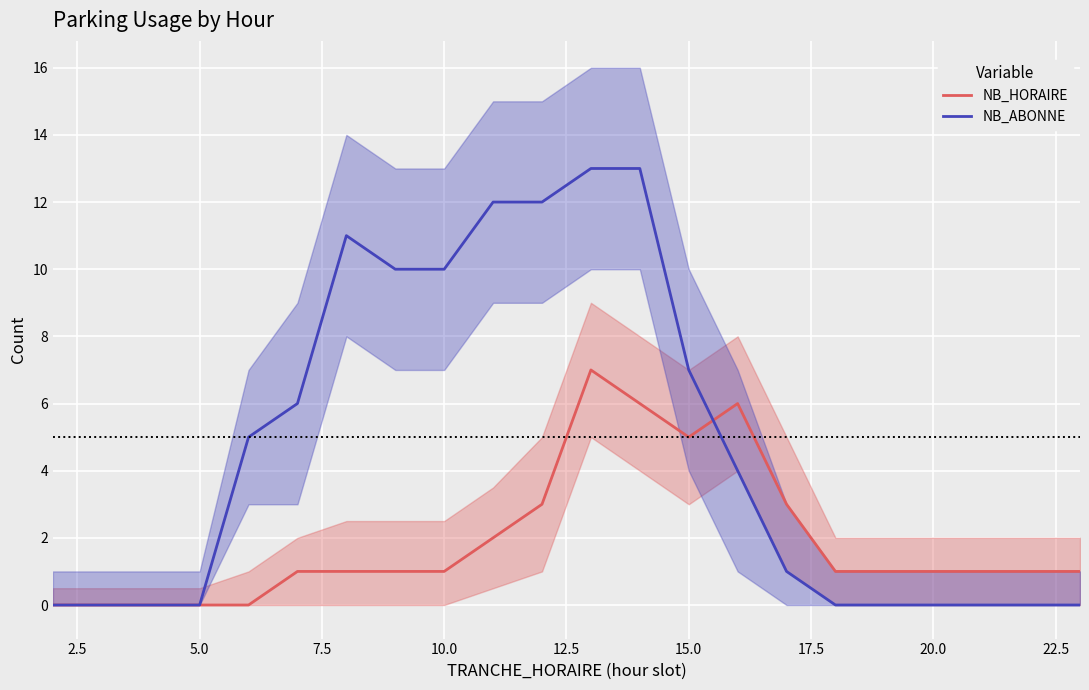

Which series has the largest range (max minus min)?

NB_ABONNE